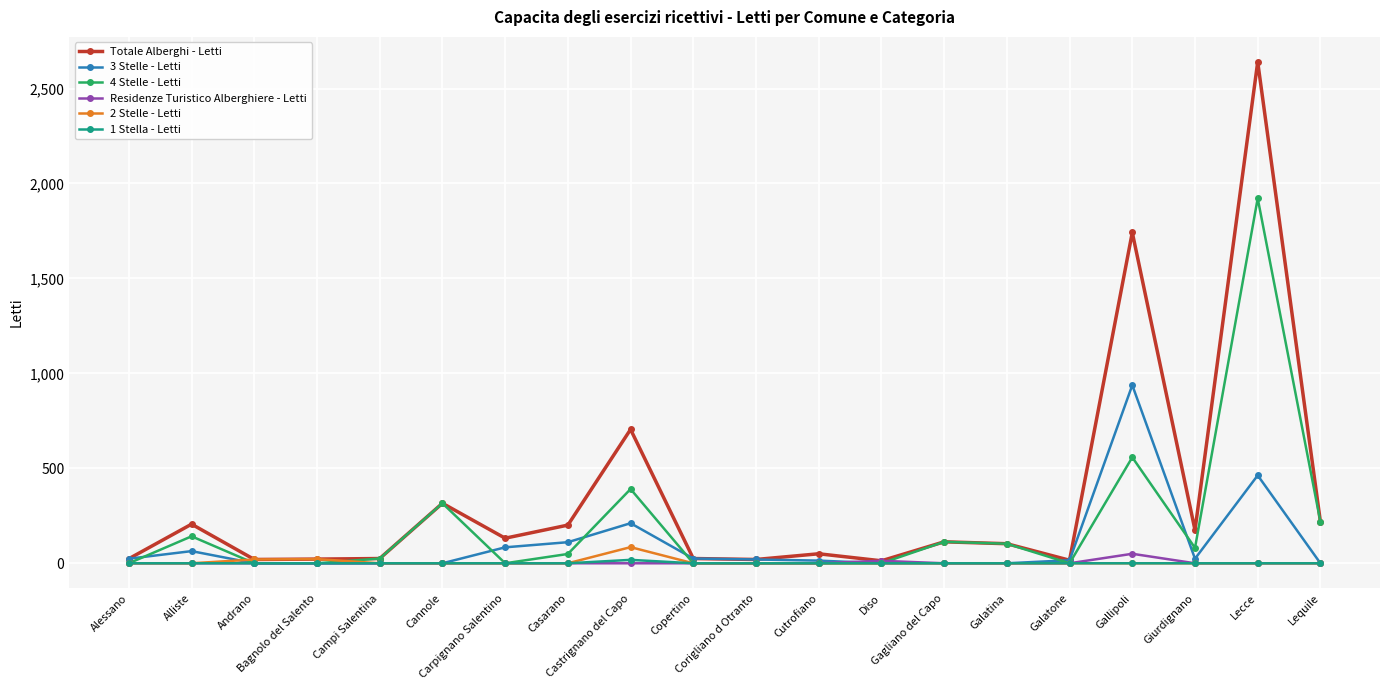

Which series has the largest range (max minus min)?

Totale Alberghi - Letti